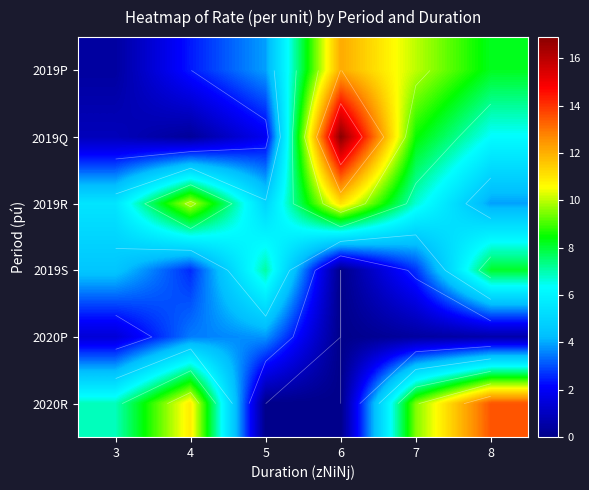

Which category has the lowest value in the 2019R series?

8